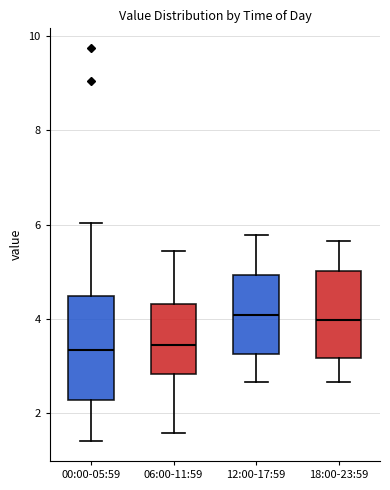

Reading left to right, read every box against the y-axis: the position of its median line, the range the box covers, and the ends of its whiskers. The values are not printed on the chart, so give them approximately, as read against the axis.

00:00-05:59: median 3.4, box 2.2 to 4.4, whiskers 1.4 to 6.0
06:00-11:59: median 3.4, box 2.8 to 4.4, whiskers 1.6 to 5.4
12:00-17:59: median 4.0, box 3.2 to 5.0, whiskers 2.6 to 5.8
18:00-23:59: median 4.0, box 3.2 to 5.0, whiskers 2.6 to 5.6